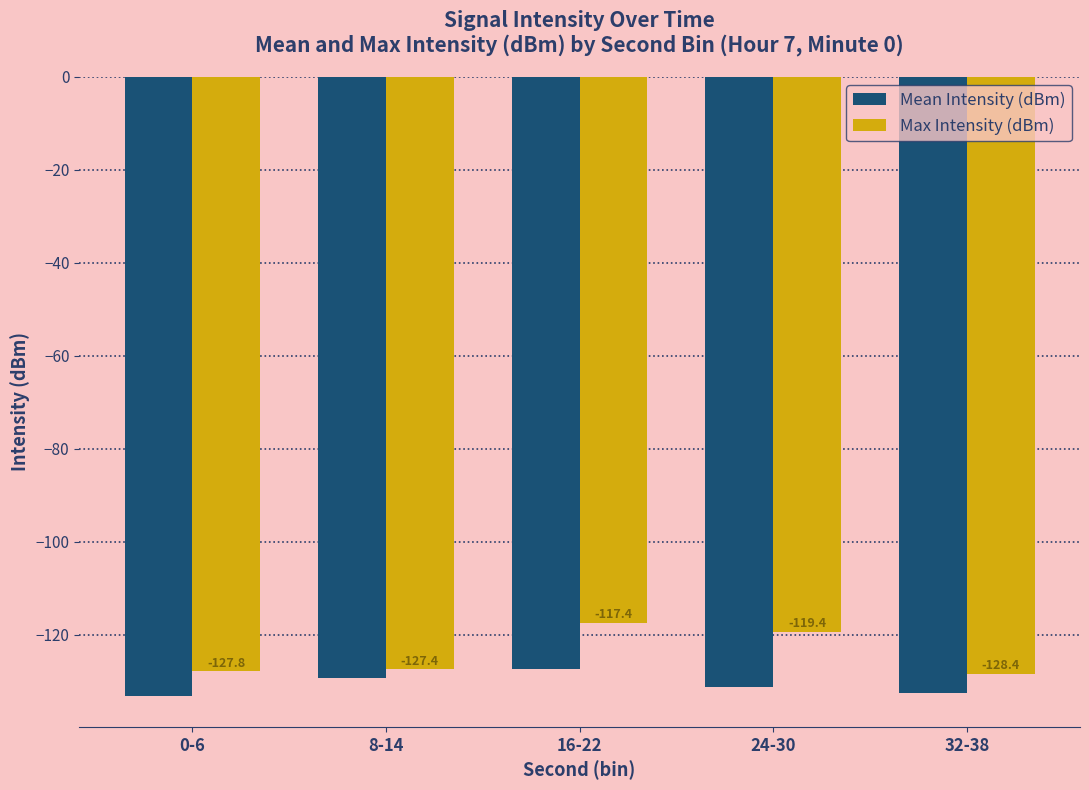

What is the difference between the second highest and second lowest values in the Mean Intensity (dBm) series?

3.1